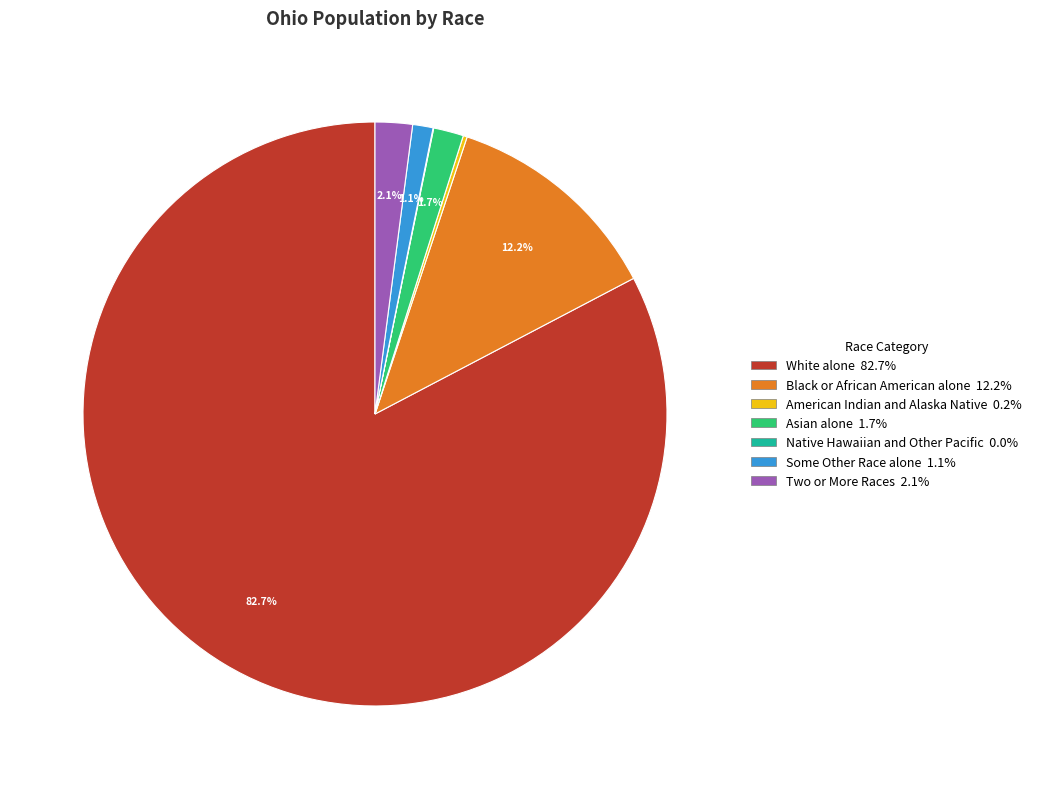

Which category has the biggest portion of the pie?

White alone